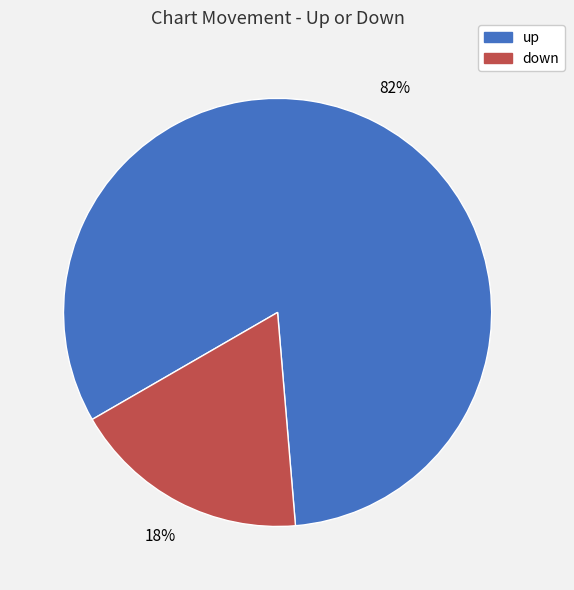

Is it true that down is 18% of the pie?

True